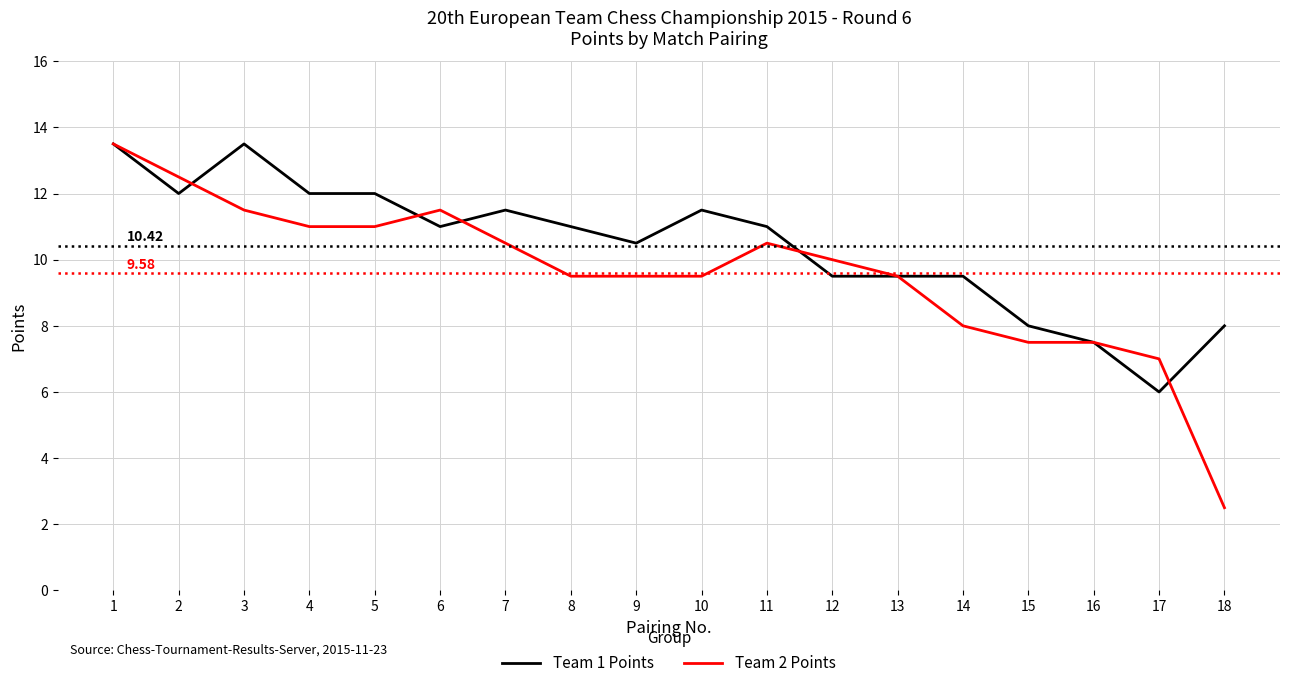

Which series has the largest range (max minus min)?

Team 2 Points